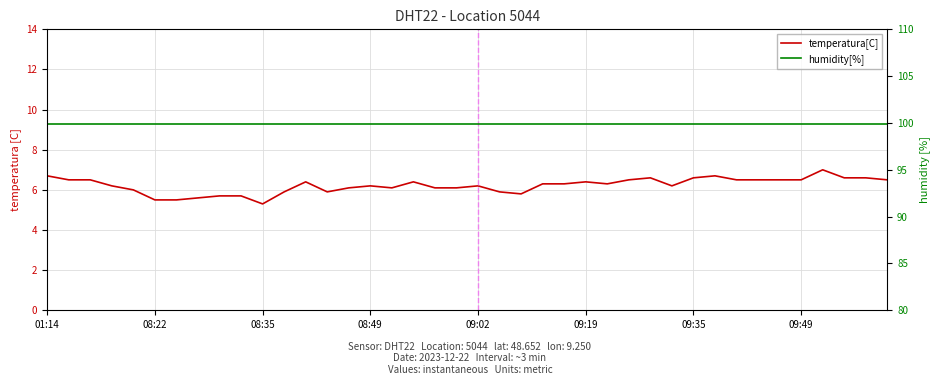

At which label is humidity[%] closest to 99?

01:14